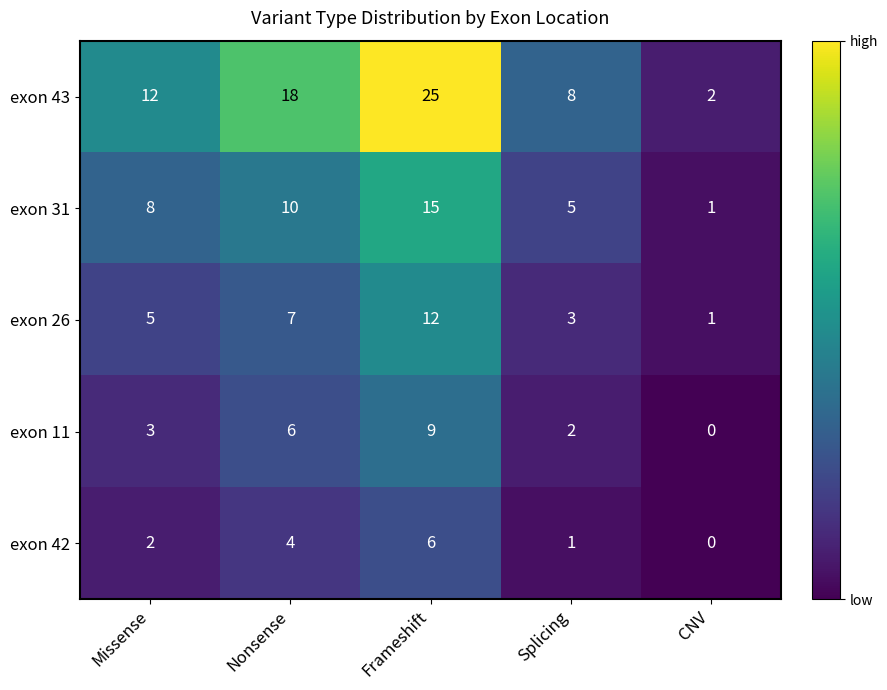

How many distinct data groups are displayed?

5